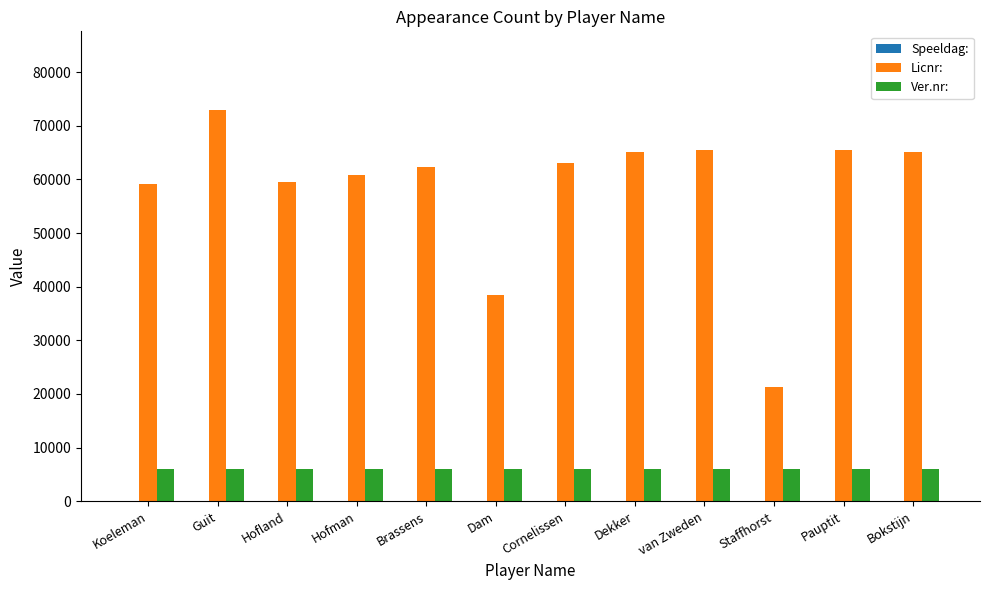

Does the chart contain stacked bars?

No